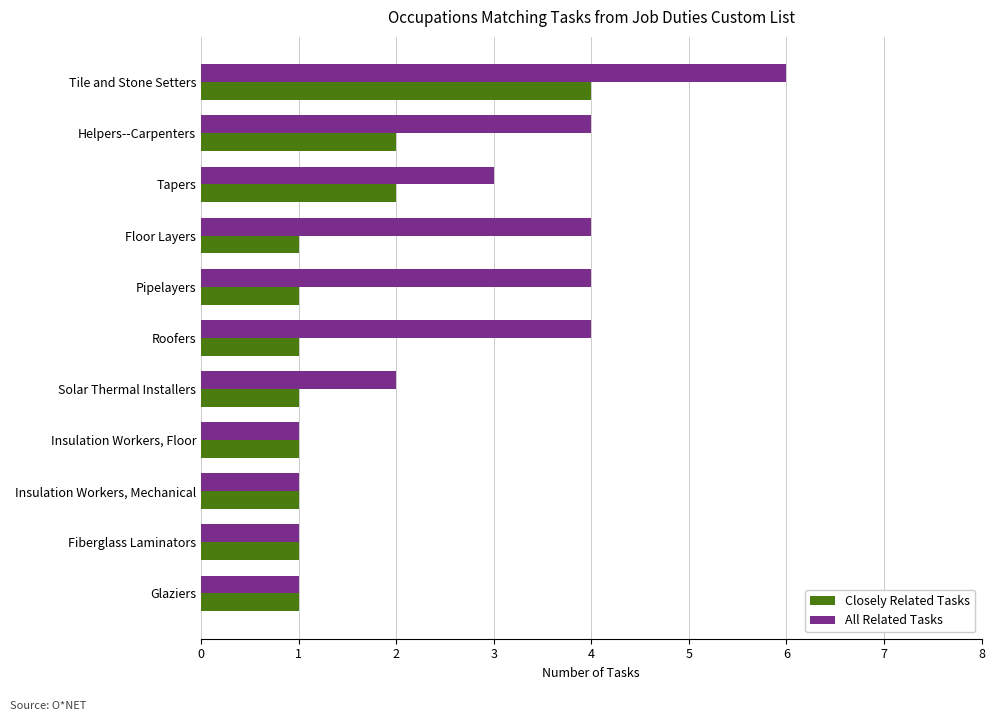

What is the sum of the All Related Tasks values at Floor Layers and Pipelayers?

8